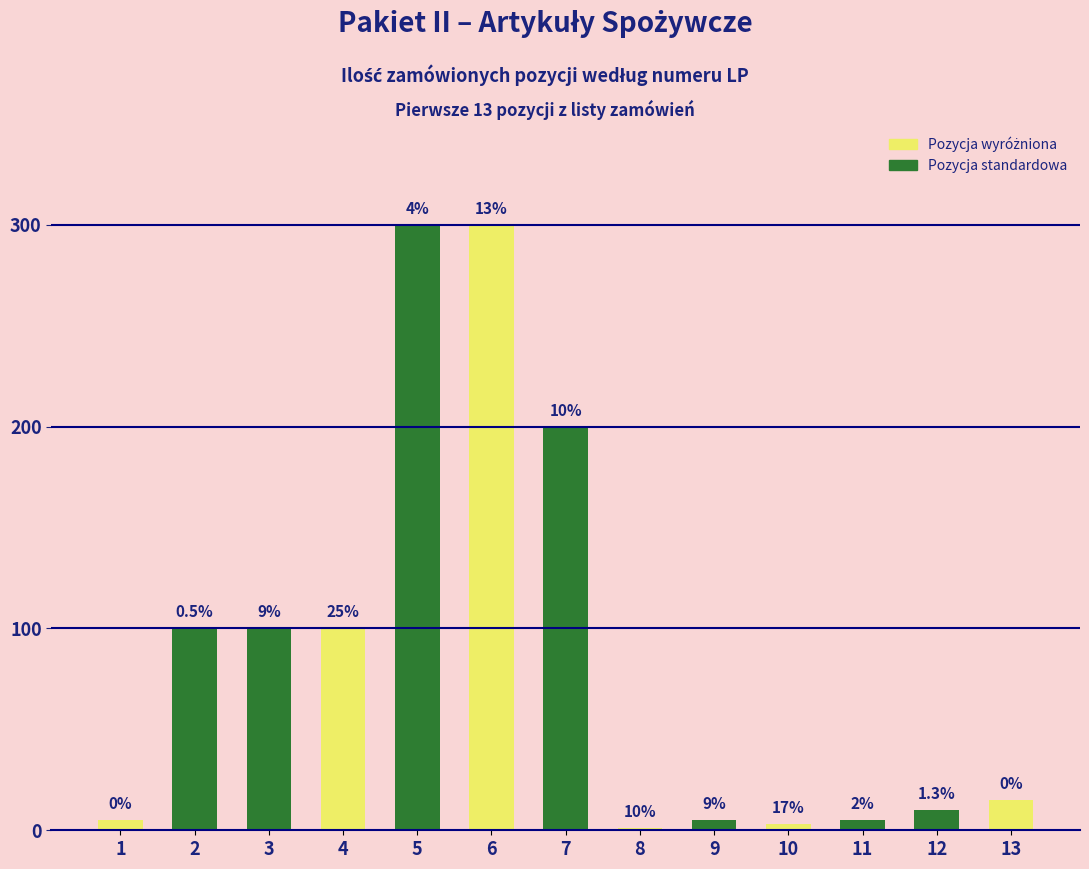

How many values are below 15?

6